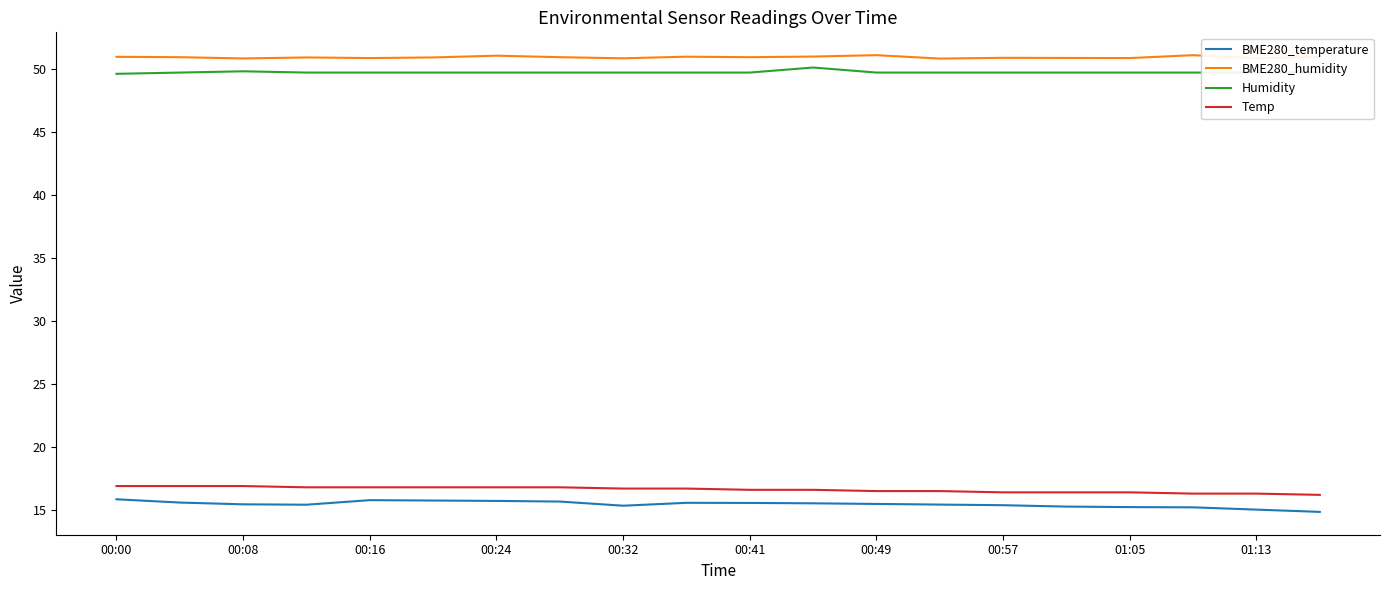

What is the difference between the second highest and minimum values in the BME280_temperature series?

0.9